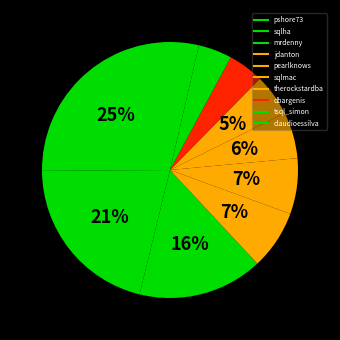

Which slice is the smallest?

claudioessilva